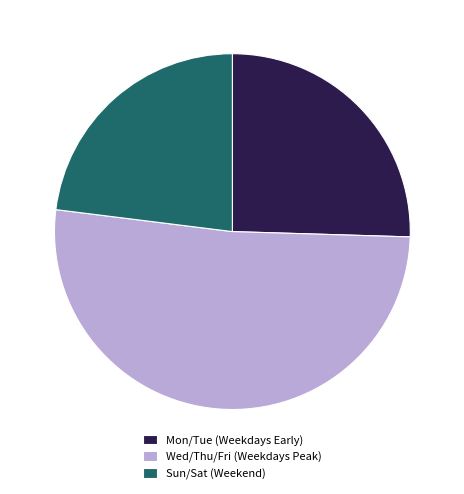

True or false: Wed/Thu/Fri (Weekdays Peak) accounts for 51% of the total.

True